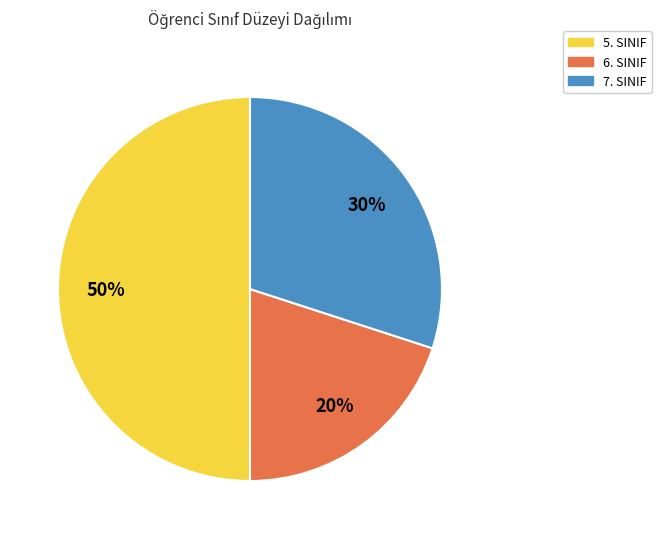

To the nearest percent, what is the average slice percentage?

33%